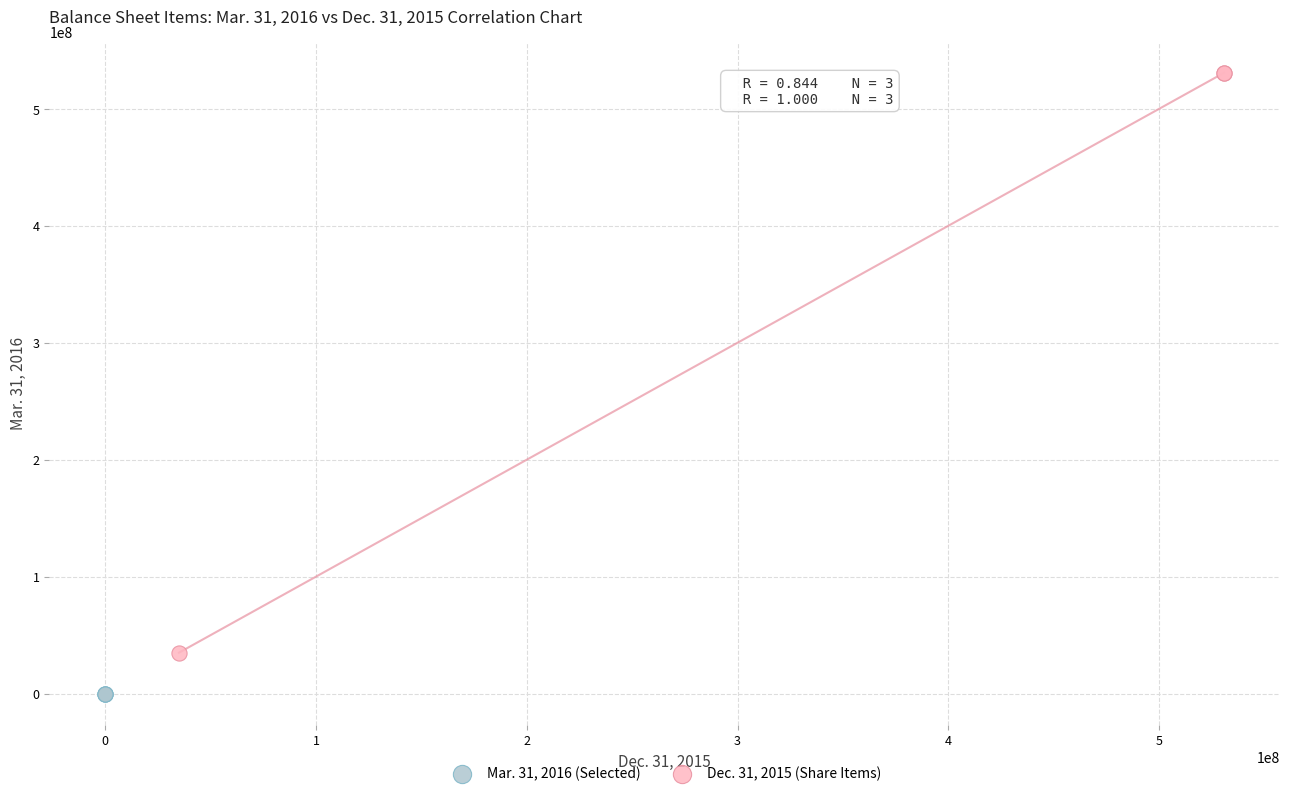

Which series contains the lowest Y value?

Mar. 31, 2016 (Selected)